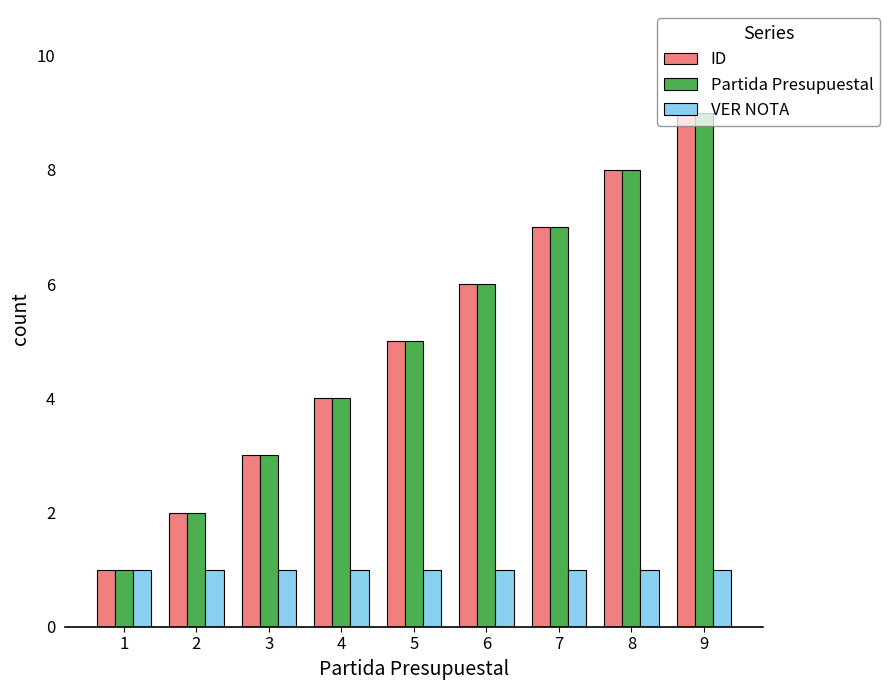

What is the value of the VER NOTA bar at the 6th from the left?

1